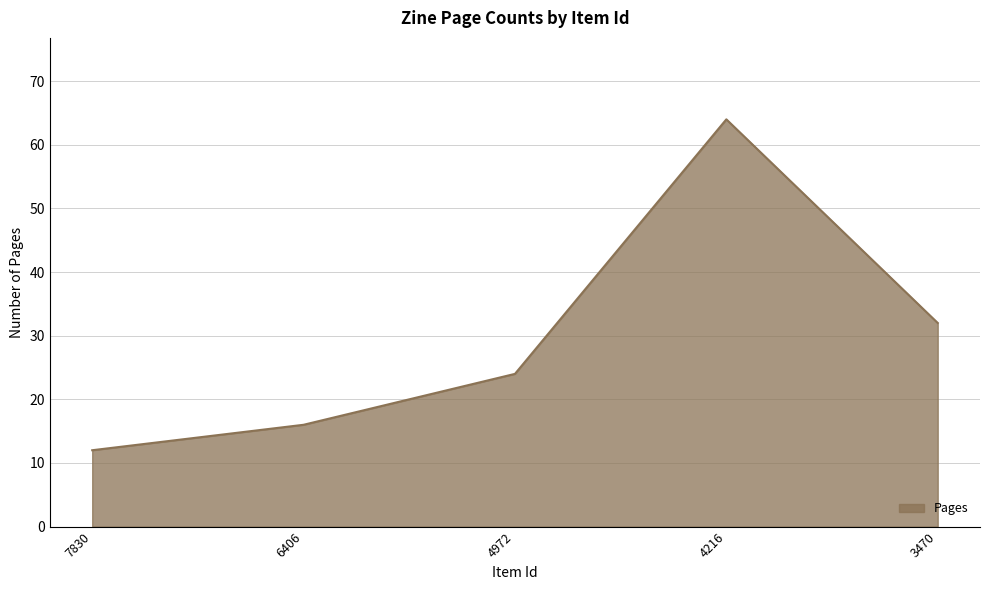

Approximately how many times larger is the value at 6406 compared to 4972?

0.7